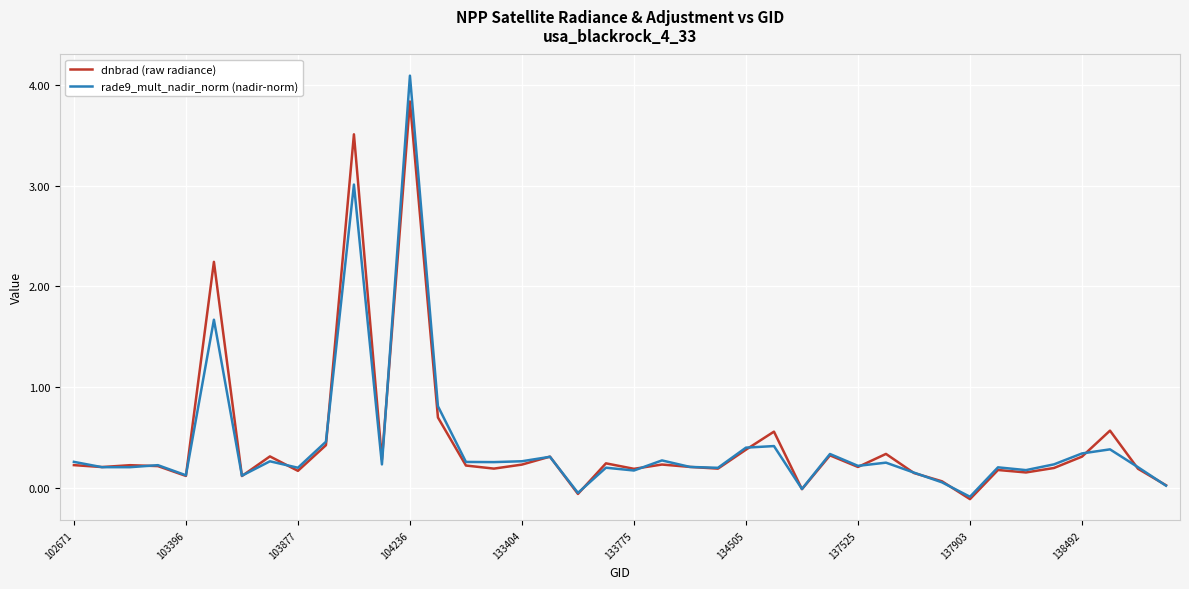

Rank the series by their maximum value, from lowest to highest.

dnbrad (raw radiance), rade9_mult_nadir_norm (nadir-norm)